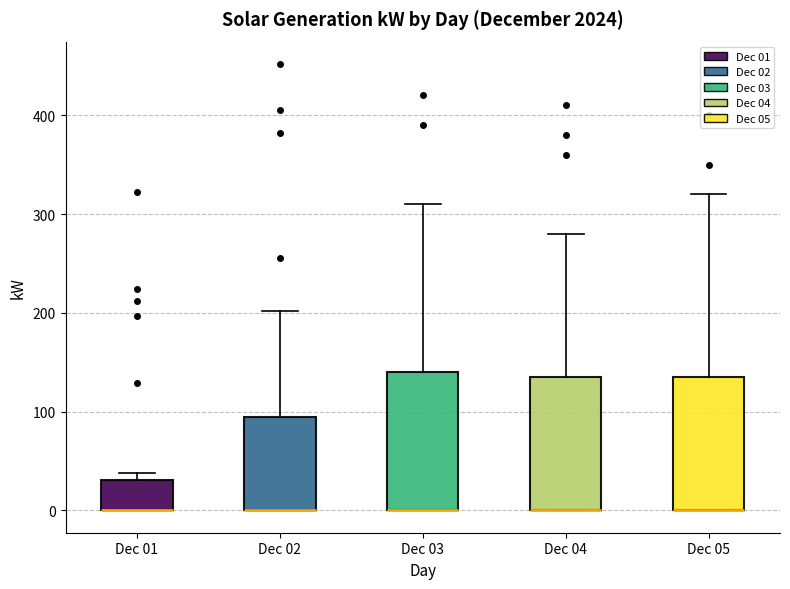

Reading left to right, read every box against the y-axis: the position of its median line, the range the box covers, and the ends of its whiskers. The values are not printed on the chart, so give them approximately, as read against the axis.

Dec 01: median 0 (drawn on the box's lower edge), box 0 to 30, whiskers 0 to 40
Dec 02: median 0 (drawn on the box's lower edge), box 0 to 90, whiskers 0 to 200
Dec 03: median 0 (drawn on the box's lower edge), box 0 to 140, whiskers 0 to 310
Dec 04: median 0 (drawn on the box's lower edge), box 0 to 140, whiskers 0 to 280
Dec 05: median 0 (drawn on the box's lower edge), box 0 to 140, whiskers 0 to 320